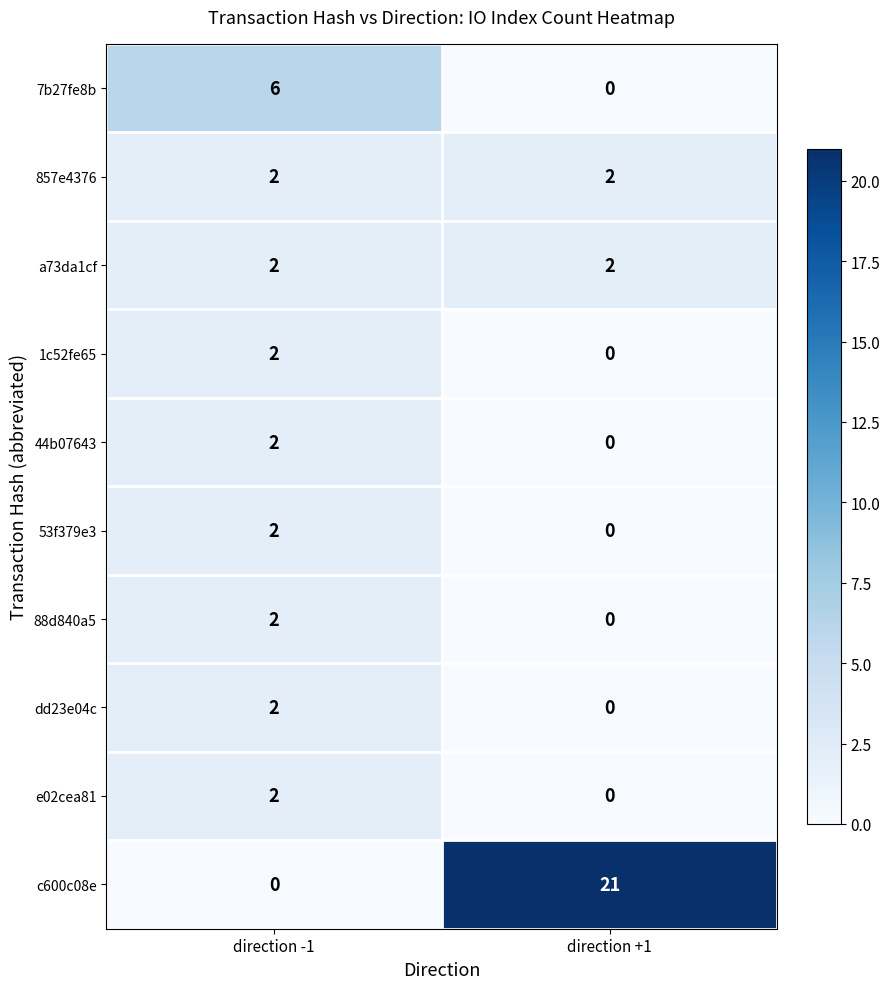

Which series changed the most between direction -1 and direction +1?

c600c08e